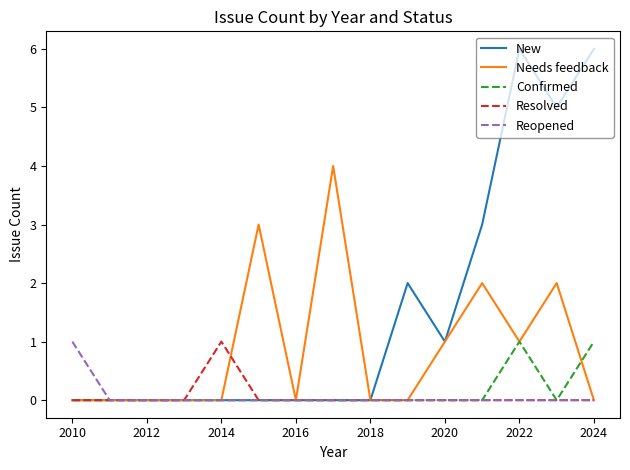

Count the number of categories in the chart.

15